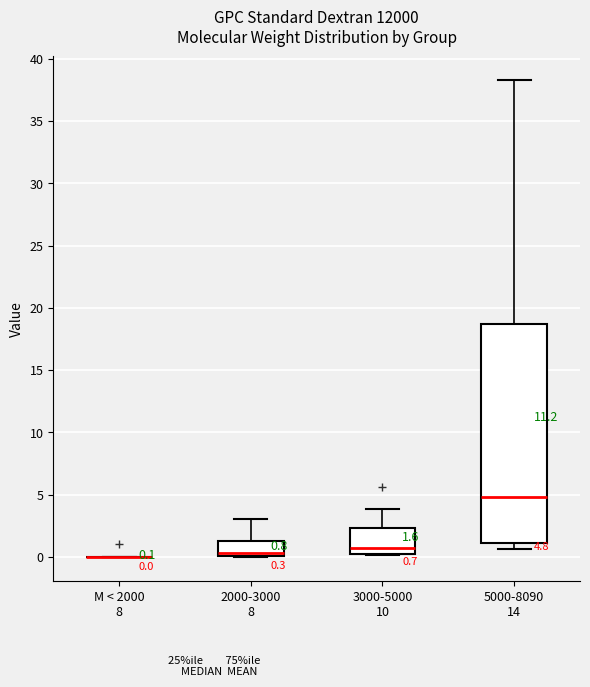

Which box is the tallest, from its lower edge to its upper edge?

5000-8090 14